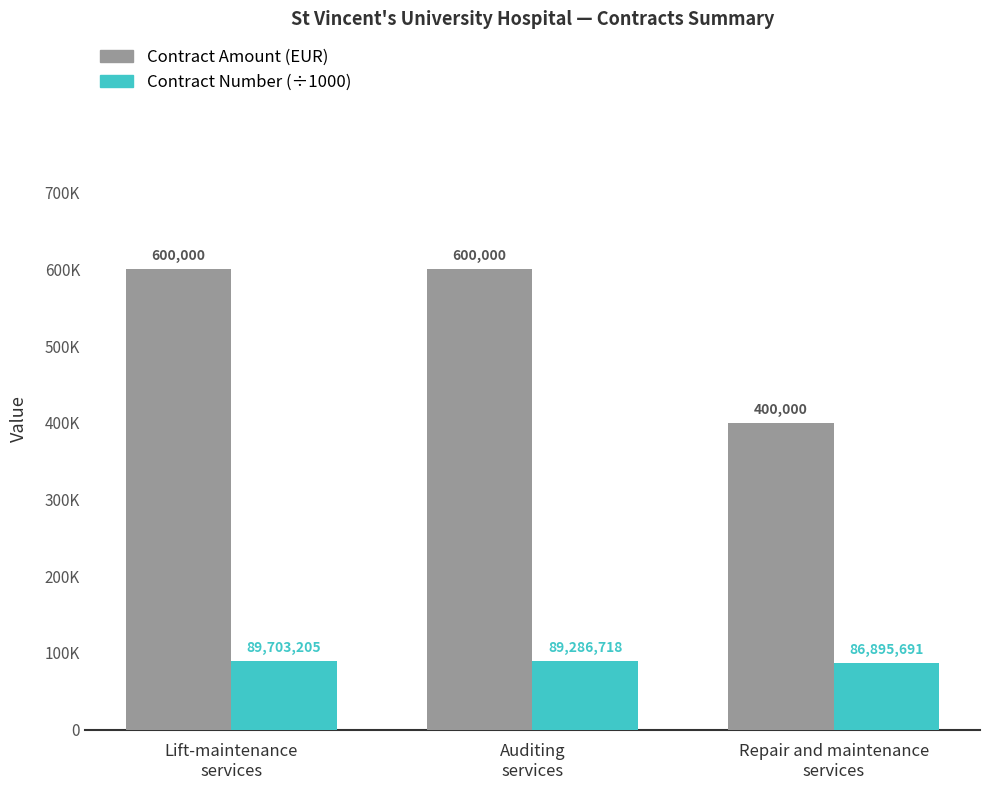

Is the value of Contract Number (÷1000) at Lift-maintenance
services greater than the value of Contract Amount (EUR) at Lift-maintenance
services?

No